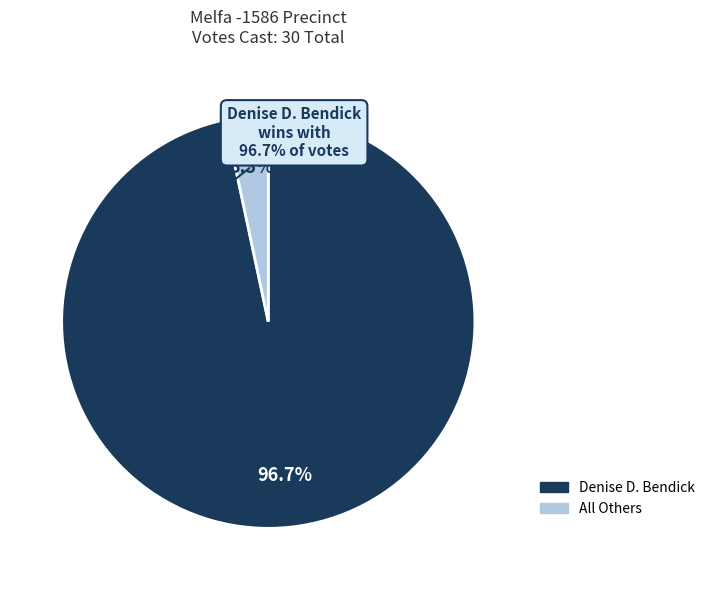

Which has a higher value, Denise D. Bendick or All Others?

Denise D. Bendick